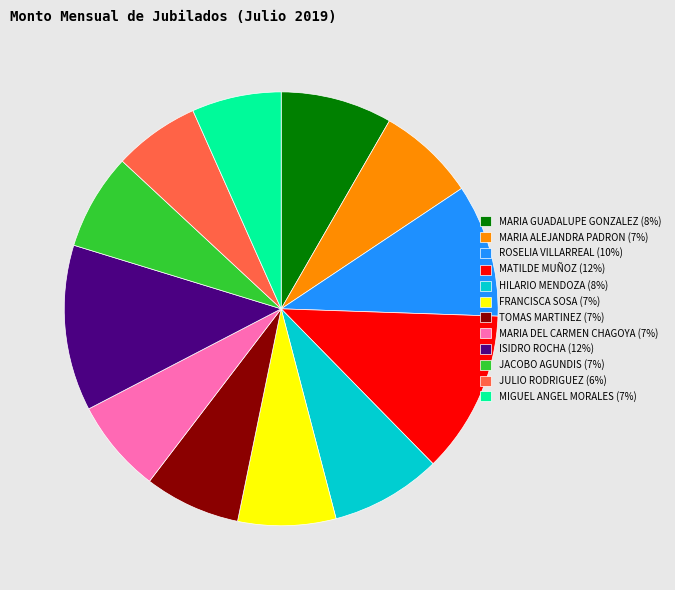

What is the ratio of the value at TOMAS MARTINEZ (7%) to the value at MATILDE MUÑOZ (12%)?

0.6